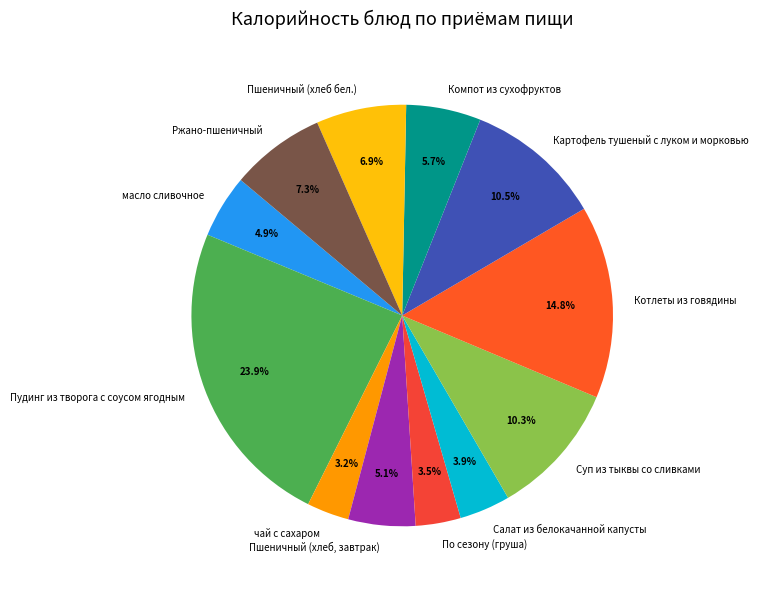

Combined, what portion of the pie is Салат из белокачанной капусты and Пшеничный (хлеб, завтрак)?

9.0%